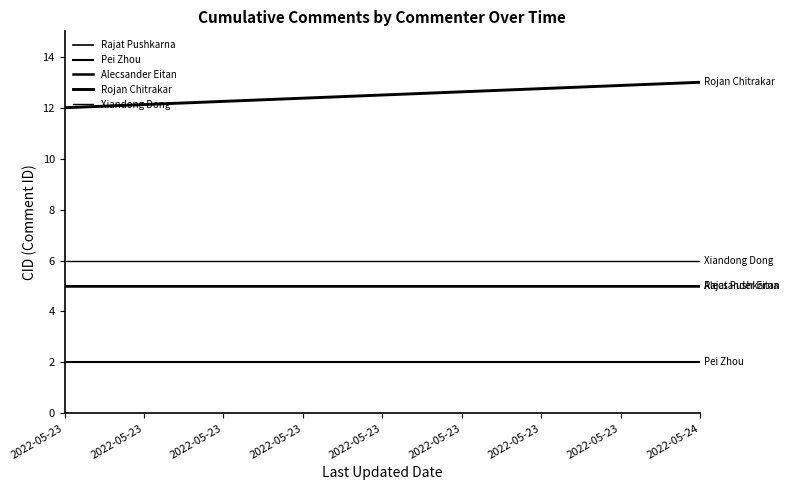

What is the total value across all series at 2022-05-23?

30